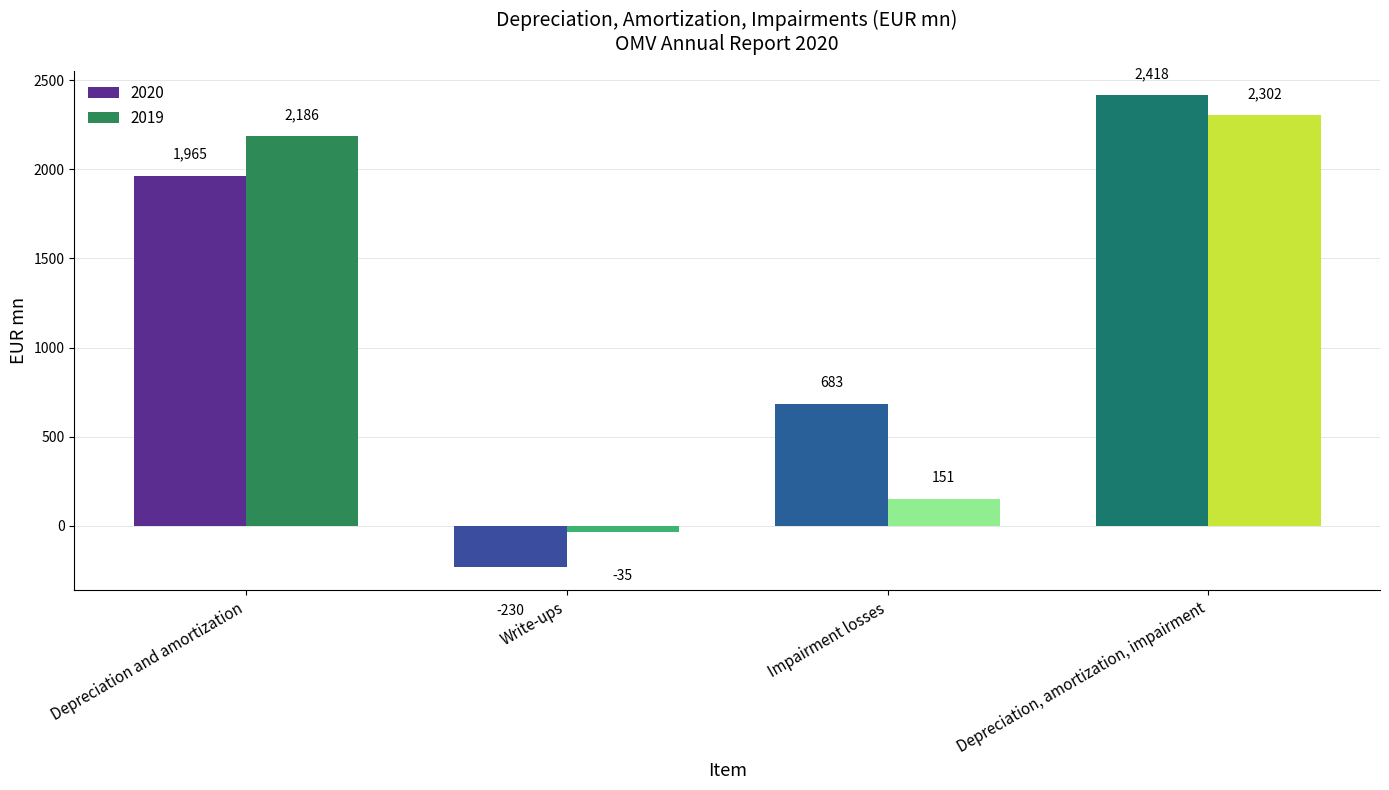

Which series changed the most between Depreciation and amortization and Write-ups?

2019